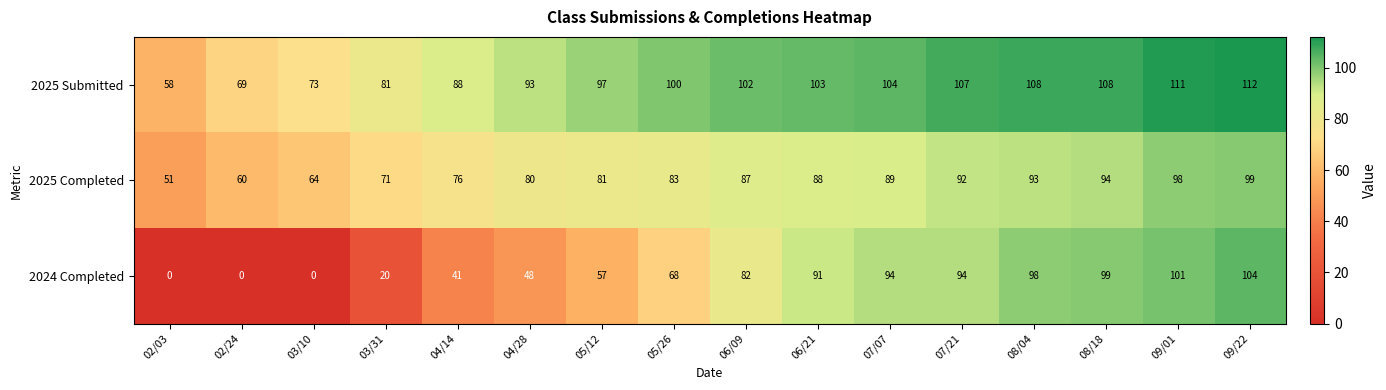

At which category is the sum across all series the highest?

09/22